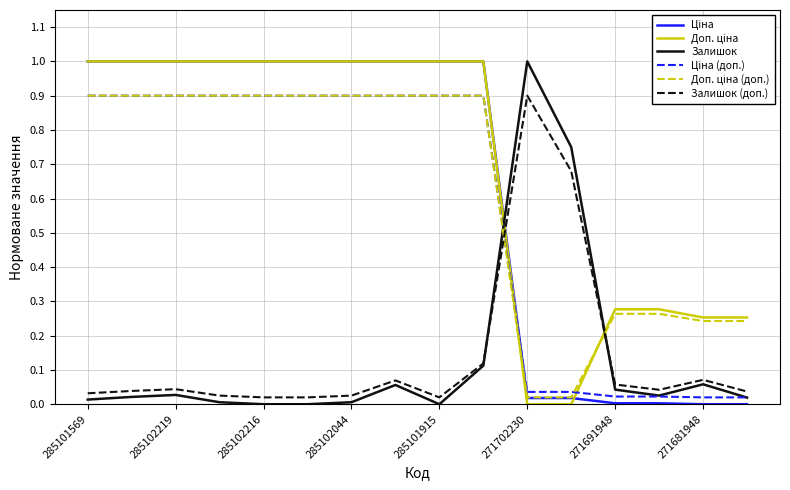

What is the highest value of the Залишок (доп.) series?

0.9